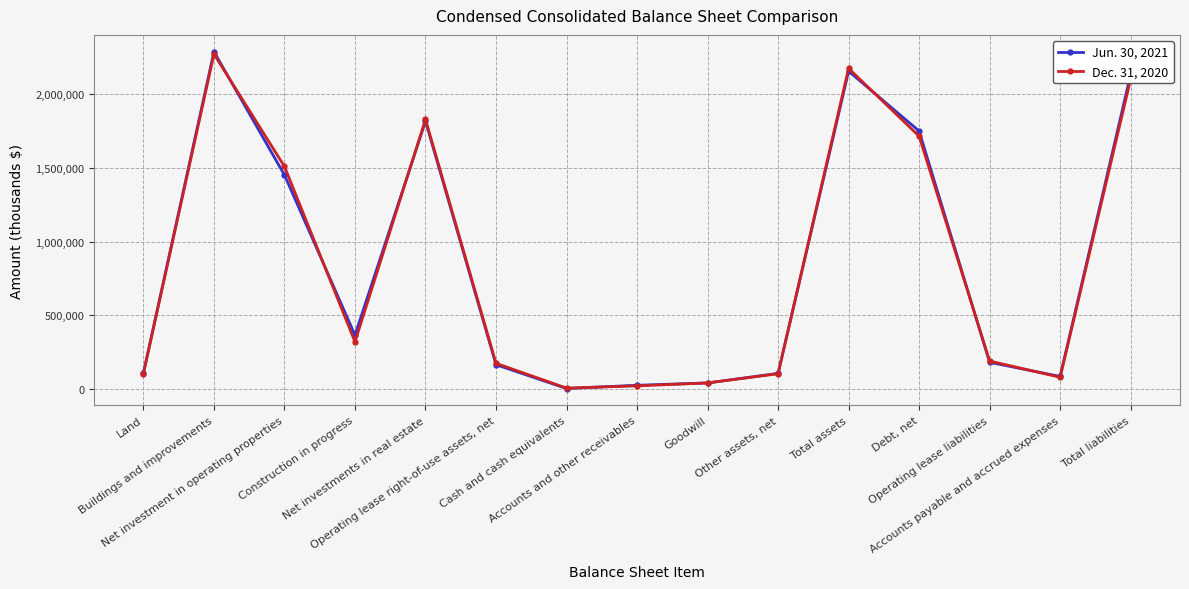

True or false: Jun. 30, 2021 has more than 1 interior local peaks.

True